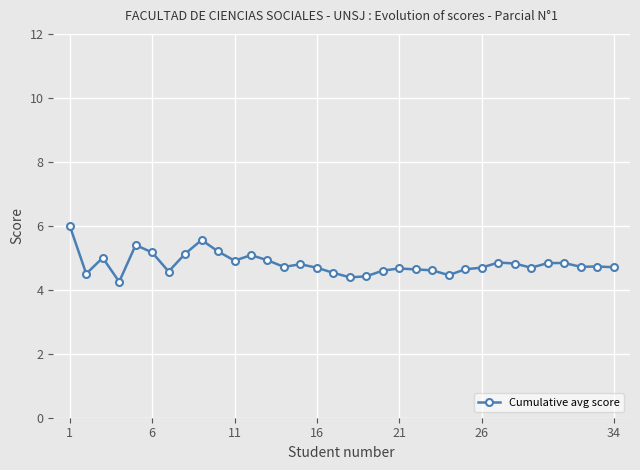

What is the average value?

4.8